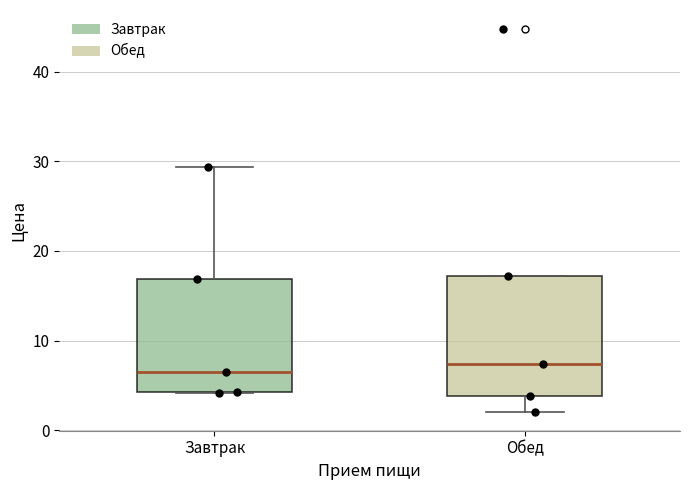

Where is the lower edge of the box for Обед on the y-axis? The values are not printed on the chart, so give them approximately, as read against the axis.

4